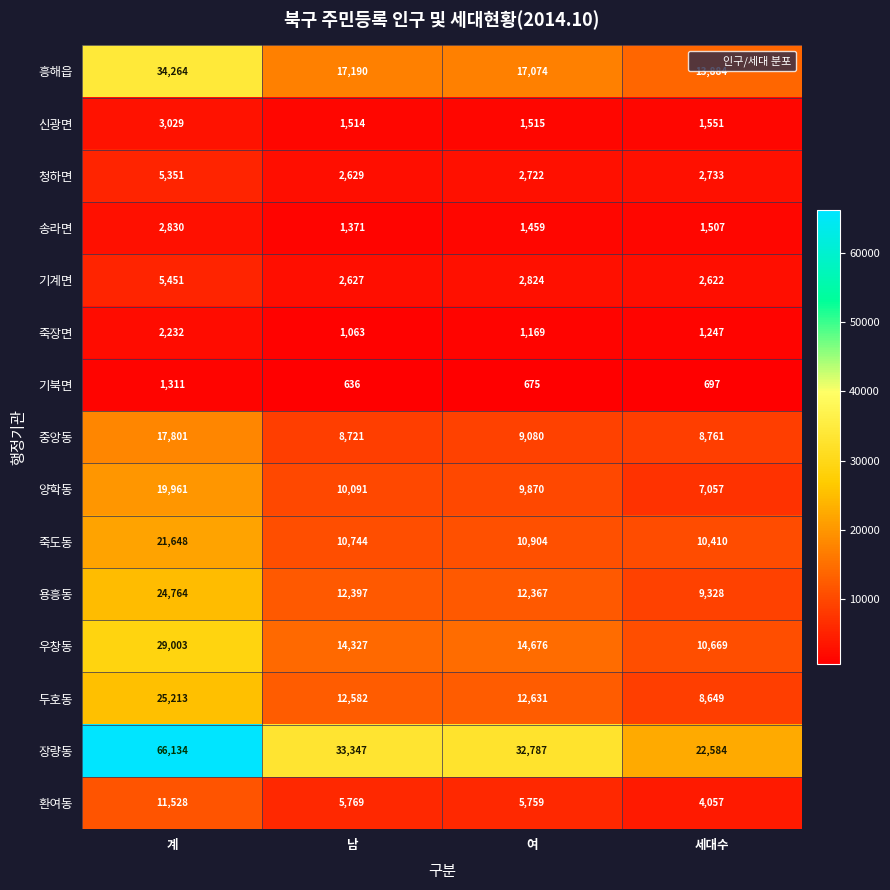

What is the difference between the 장량동 values at 계 and 세대수?

43550